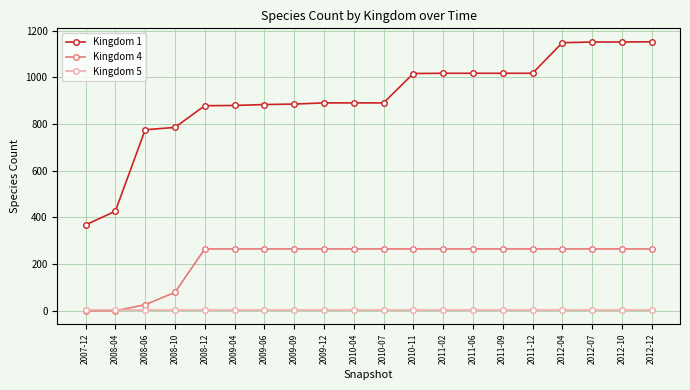

What value does the Kingdom 5 series have at 2011-06?

3